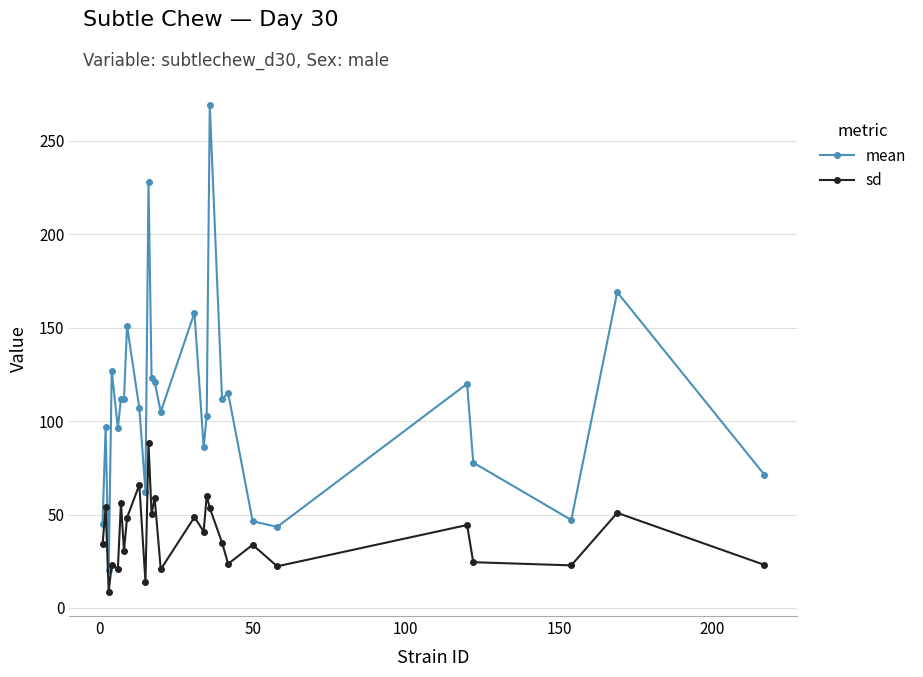

List the series in order of their peak value, lowest first.

sd, mean